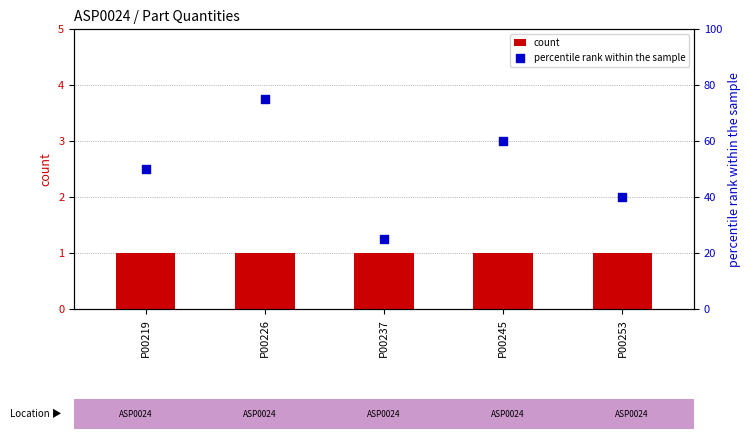

Is the value of count at P00253 greater than the value of percentile rank within the sample at P00237?

No